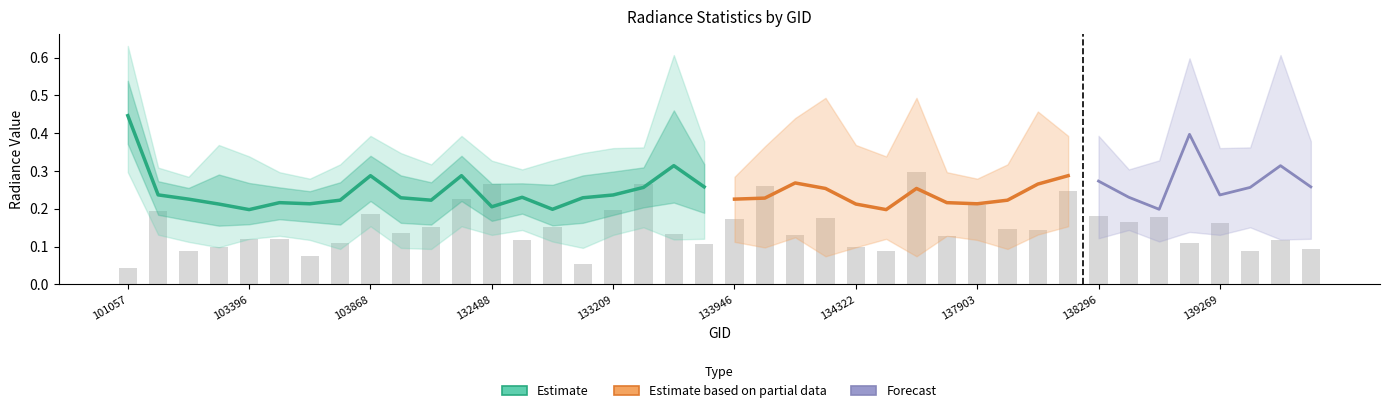

What is the highest value of the rade9_bin_3q series?

0.6